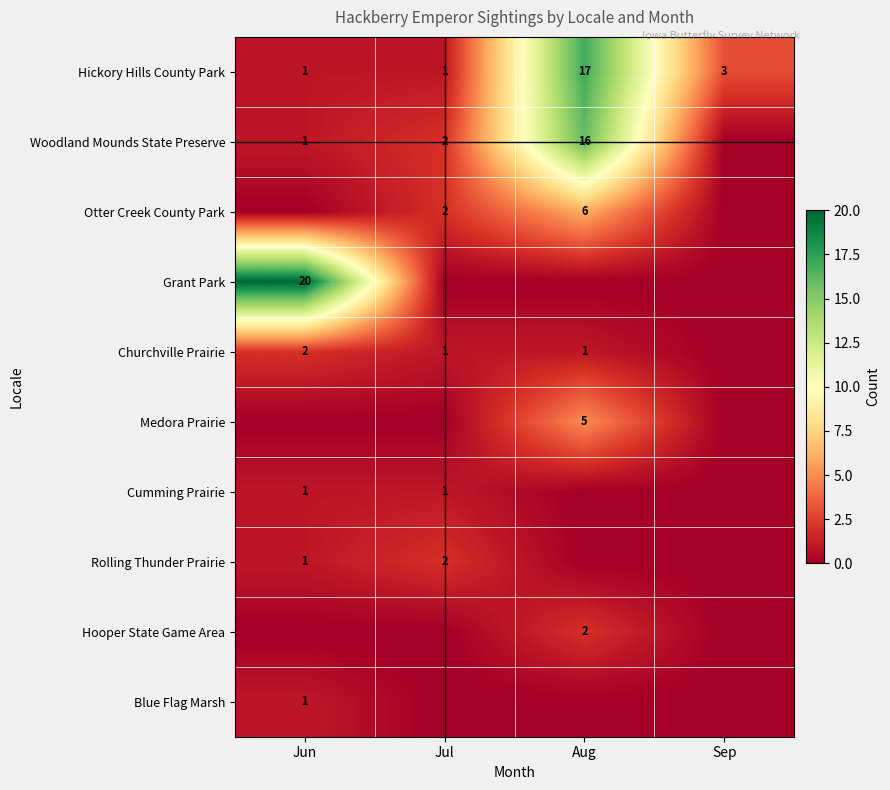

Which label corresponds to the largest value in the chart?

Jun